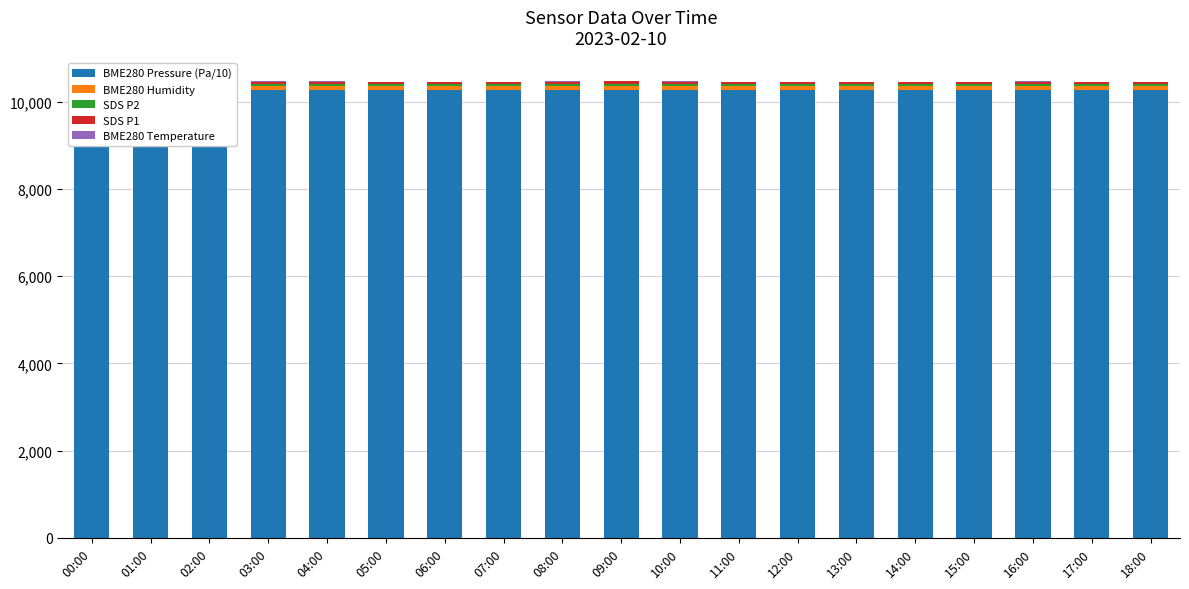

What are all the series names shown in the legend?

BME280 Pressure (Pa/10), BME280 Humidity, SDS P2, SDS P1, BME280 Temperature